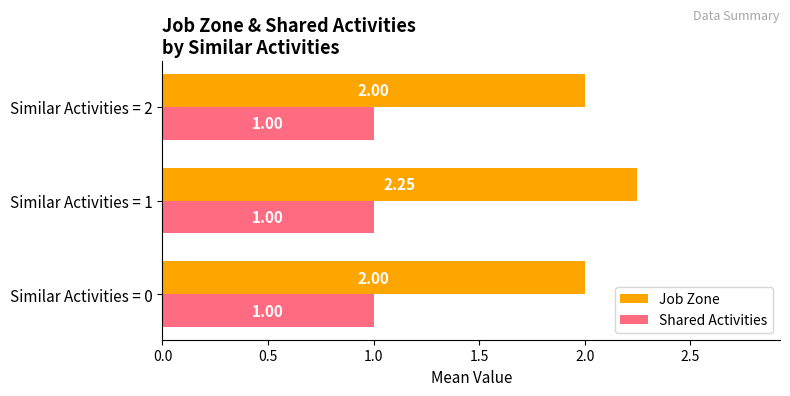

Which series has the largest total across all categories?

Job Zone